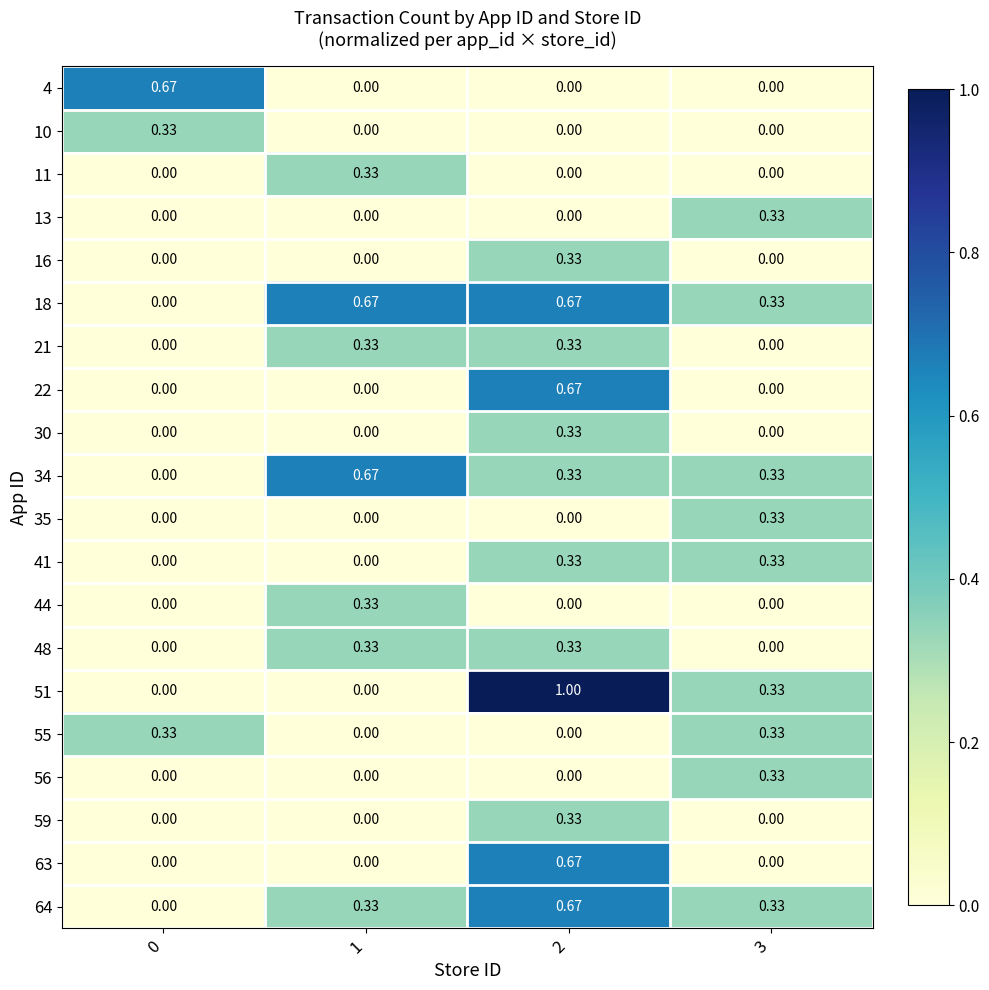

Is the value of 51 at 2 greater than the value of 11 at 1?

Yes